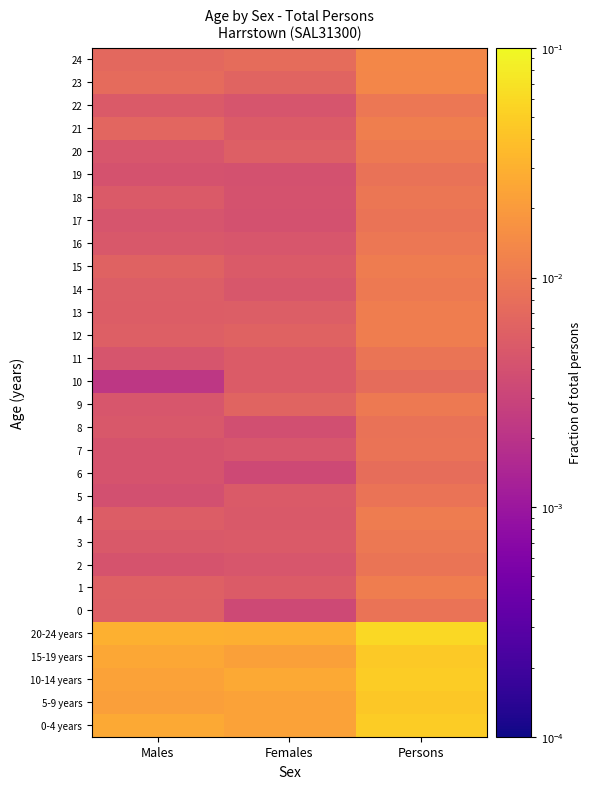

Reading left to right, extract all data points from this chart.

0-4 years: Males=0.0	Females=0.0	Persons=0.0
5-9 years: Males=0.0	Females=0.0	Persons=0.0
10-14 years: Males=0.0	Females=0.0	Persons=0.0
15-19 years: Males=0.0	Females=0.0	Persons=0.0
20-24 years: Males=0.0	Females=0.0	Persons=0.1
0: Males=0.0	Females=0.0	Persons=0.0
1: Males=0.0	Females=0.0	Persons=0.0
2: Males=0.0	Females=0.0	Persons=0.0
3: Males=0.0	Females=0.0	Persons=0.0
4: Males=0.0	Females=0.0	Persons=0.0
5: Males=0.0	Females=0.0	Persons=0.0
6: Males=0.0	Females=0.0	Persons=0.0
7: Males=0.0	Females=0.0	Persons=0.0
8: Males=0.0	Females=0.0	Persons=0.0
9: Males=0.0	Females=0.0	Persons=0.0
10: Males=0.0	Females=0.0	Persons=0.0
11: Males=0.0	Females=0.0	Persons=0.0
12: Males=0.0	Females=0.0	Persons=0.0
13: Males=0.0	Females=0.0	Persons=0.0
14: Males=0.0	Females=0.0	Persons=0.0
15: Males=0.0	Females=0.0	Persons=0.0
16: Males=0.0	Females=0.0	Persons=0.0
17: Males=0.0	Females=0.0	Persons=0.0
18: Males=0.0	Females=0.0	Persons=0.0
19: Males=0.0	Females=0.0	Persons=0.0
20: Males=0.0	Females=0.0	Persons=0.0
21: Males=0.0	Females=0.0	Persons=0.0
22: Males=0.0	Females=0.0	Persons=0.0
23: Males=0.0	Females=0.0	Persons=0.0
24: Males=0.0	Females=0.0	Persons=0.0